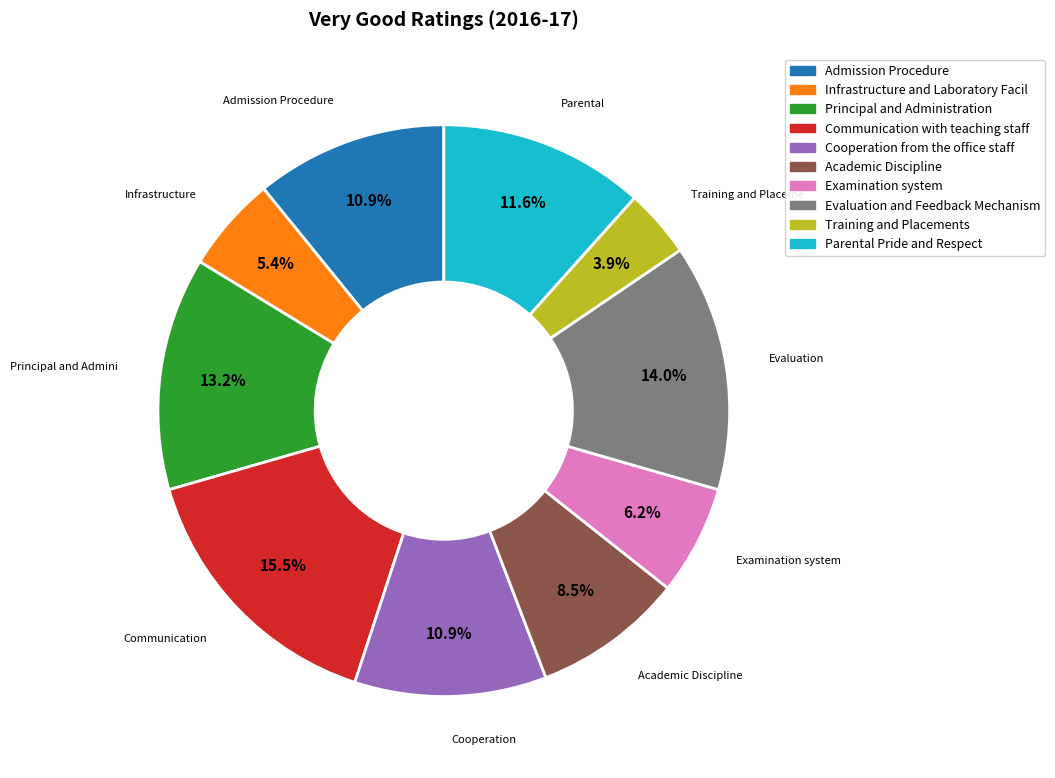

Is there a majority slice in this chart?

No